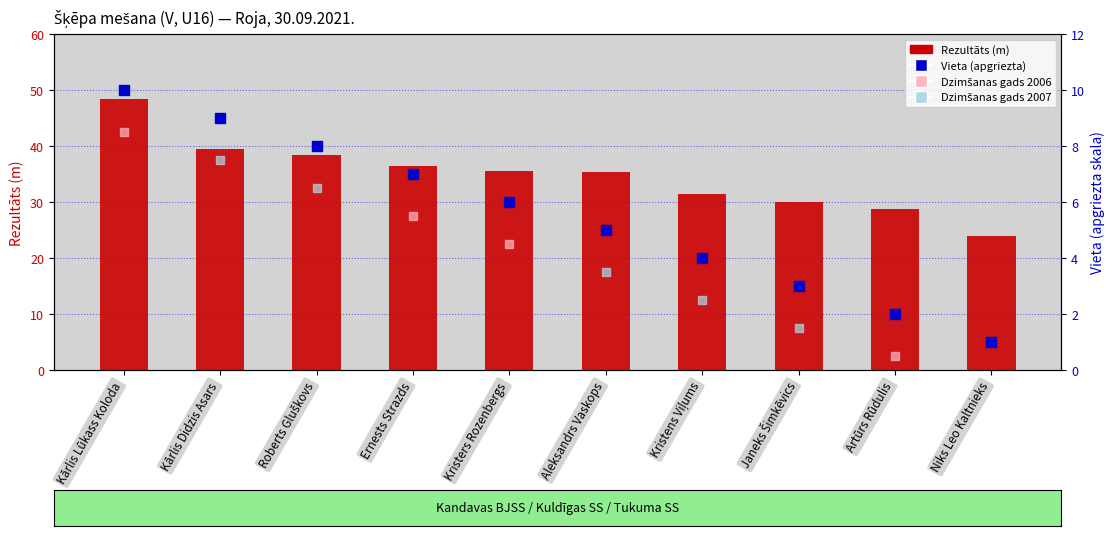

Is the value of Rezultāts (m) at Aleksandrs Vaskops greater than the value of Vieta (apgriezta) at Niks Leo Kaltnieks?

Yes